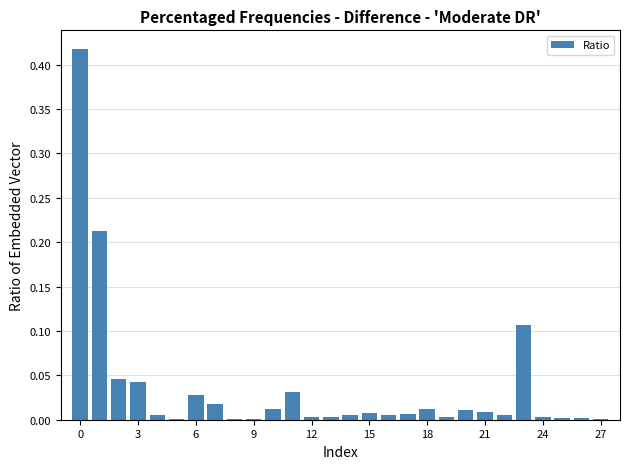

What is the sum of all values?

1.0